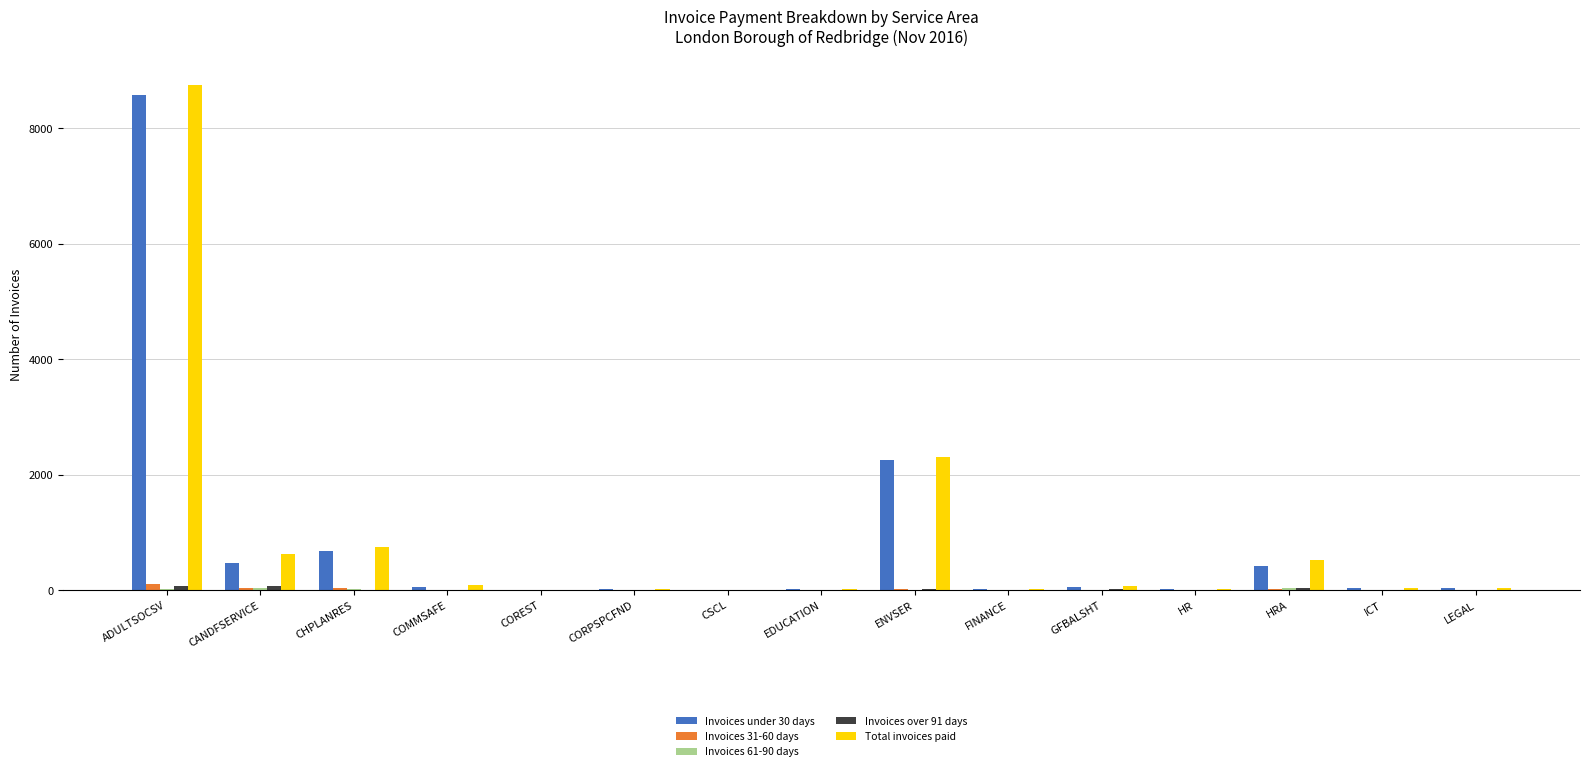

Which category has the highest value across all series?

ADULTSOCSV